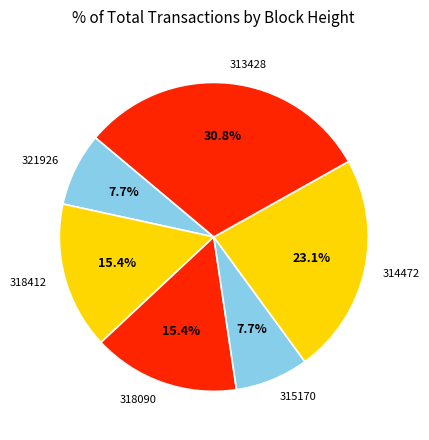

What is the ratio of the value at 318090 to the value at 321926?

2.0